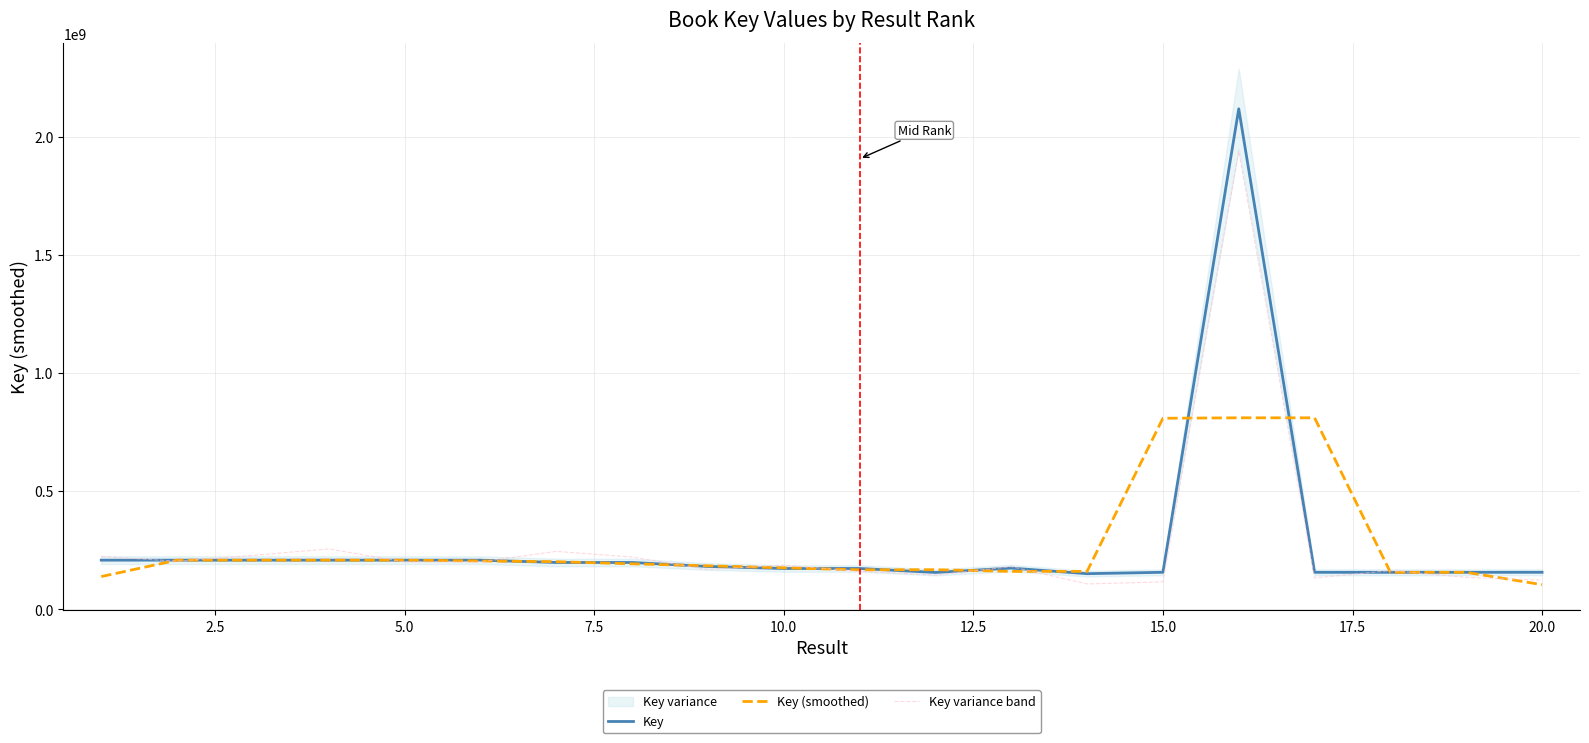

Which series has the largest total across all categories?

Key